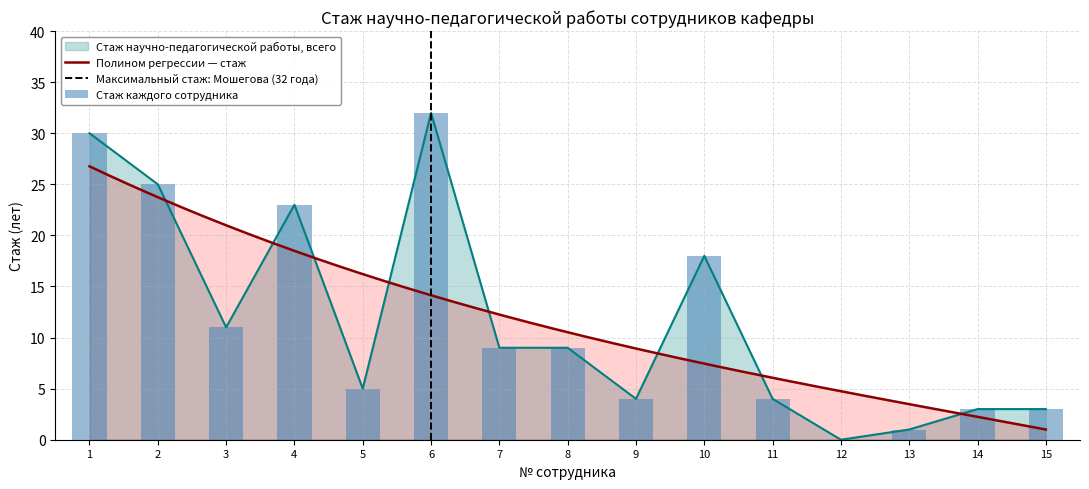

What is the maximum value for Стаж научно-педагогической работы, всего?

32